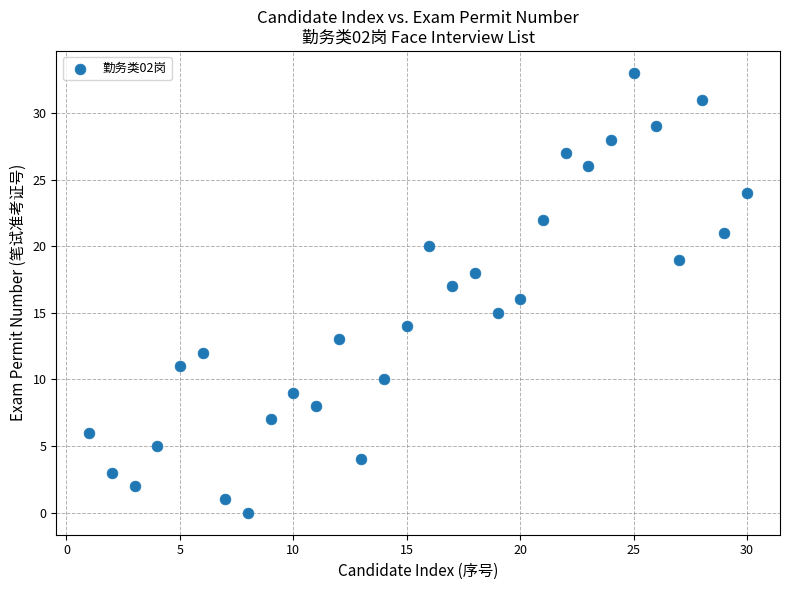

What is the range of Y values (max minus min)?

33